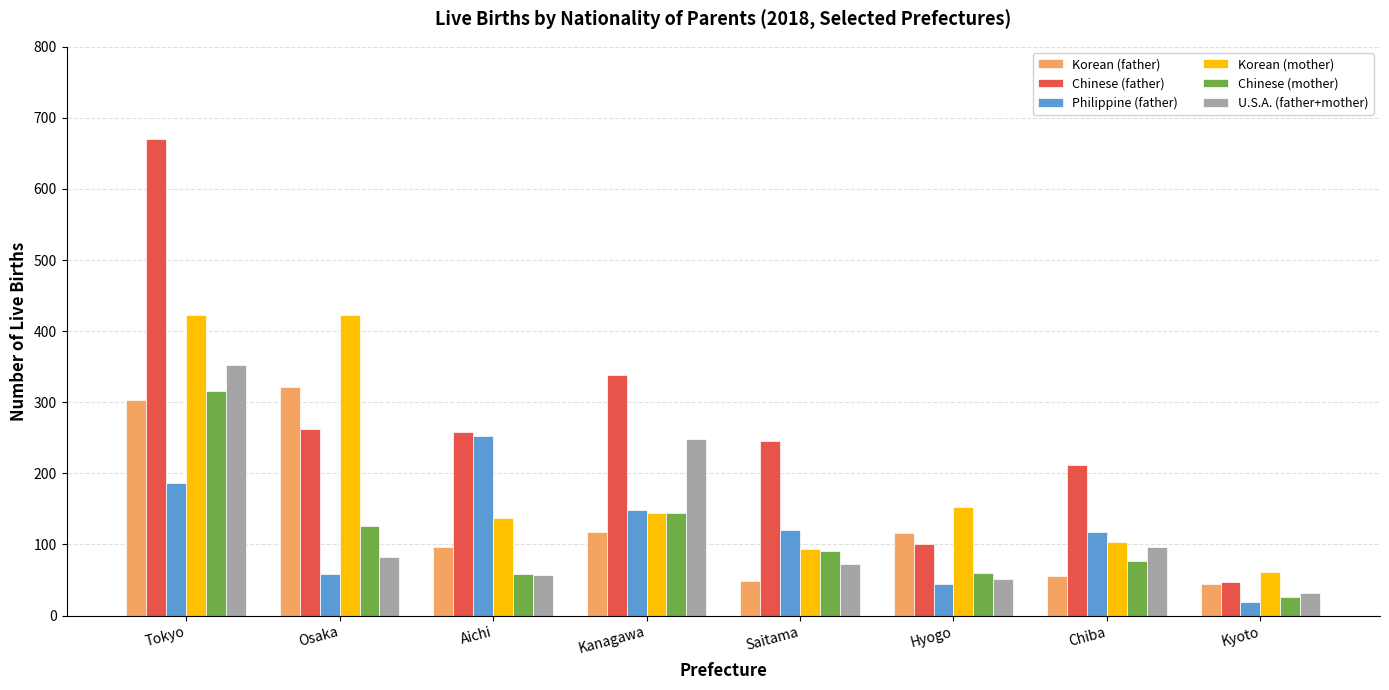

Which series has the largest range (max minus min)?

Chinese (father)